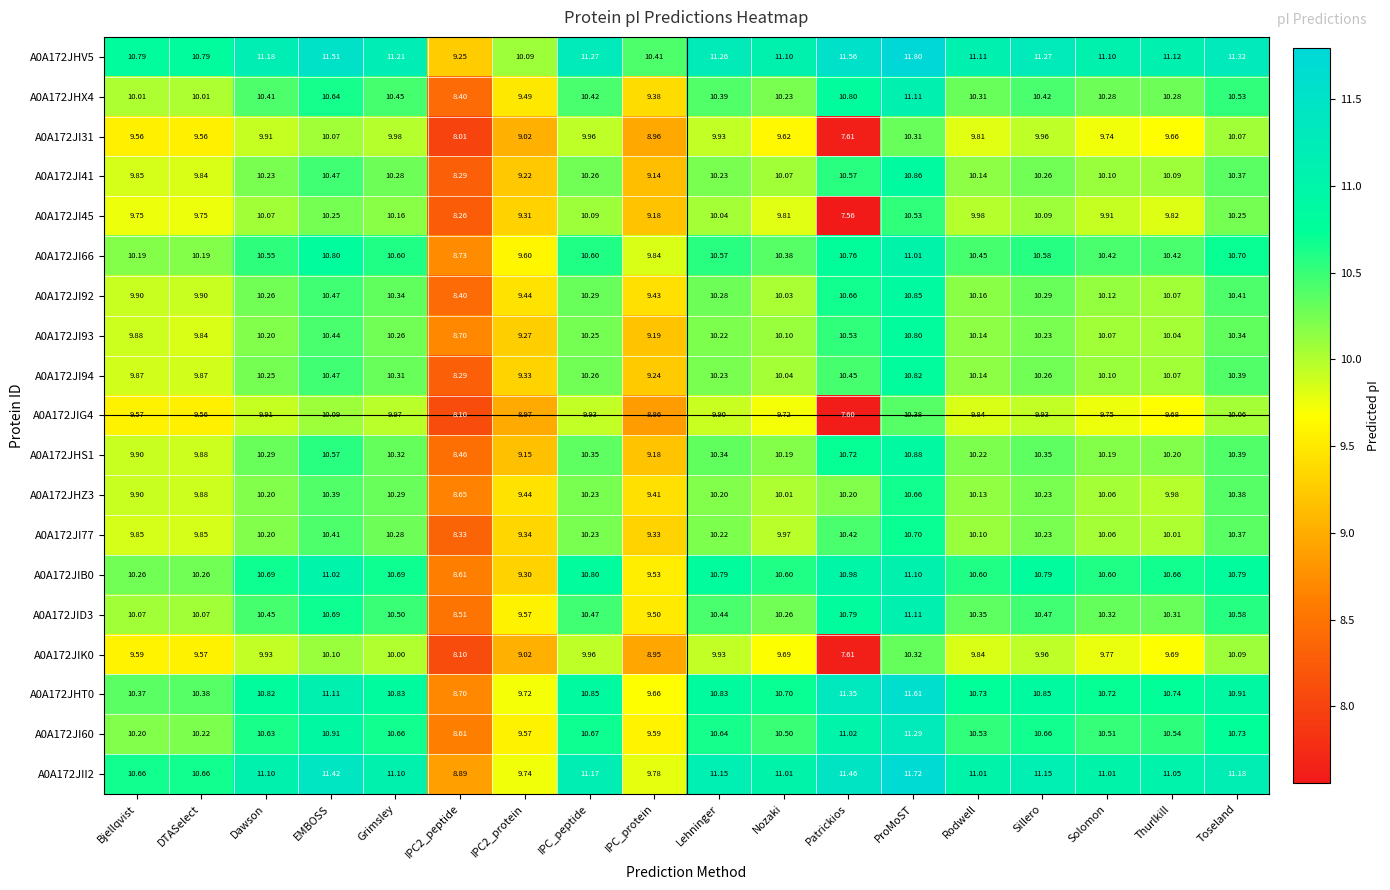

What is the total value across all series at IPC2_protein?

178.6